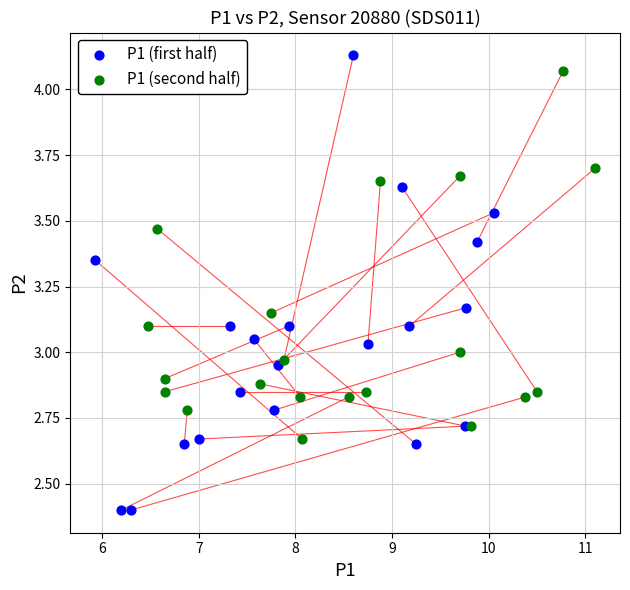

Which series reaches the minimum Y coordinate?

P1 (first half)